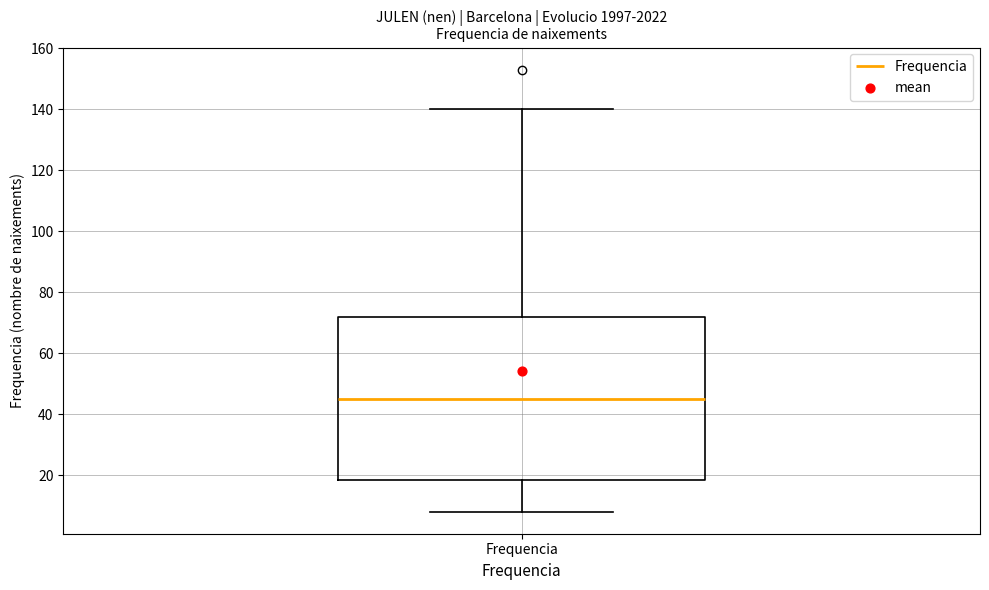

Where is the upper edge of the box for Frequencia on the y-axis? The values are not printed on the chart, so give them approximately, as read against the axis.

72